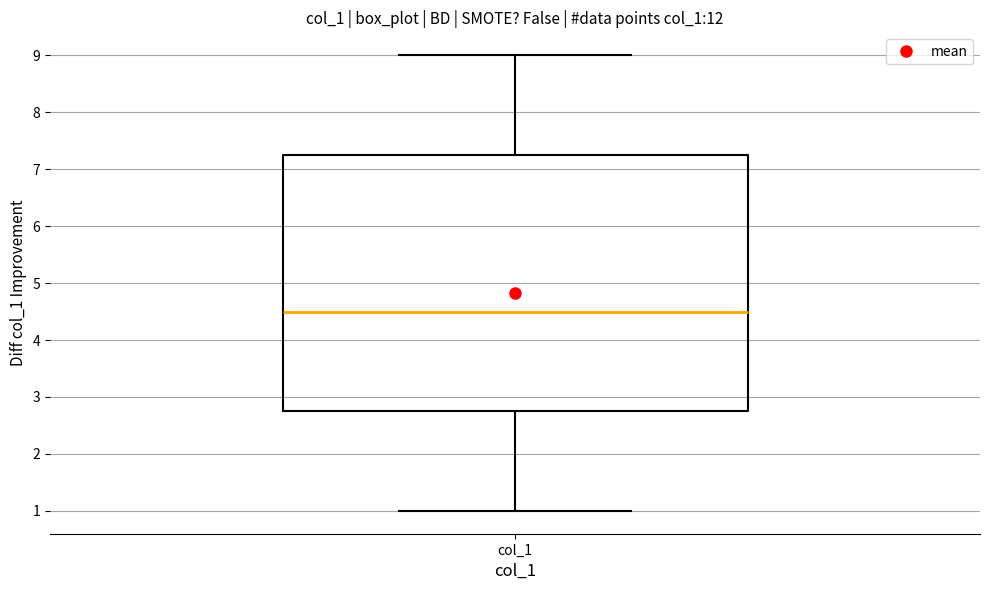

Where does the lower whisker of the box for col_1 end on the y-axis? The values are not printed on the chart, so give them approximately, as read against the axis.

1.0